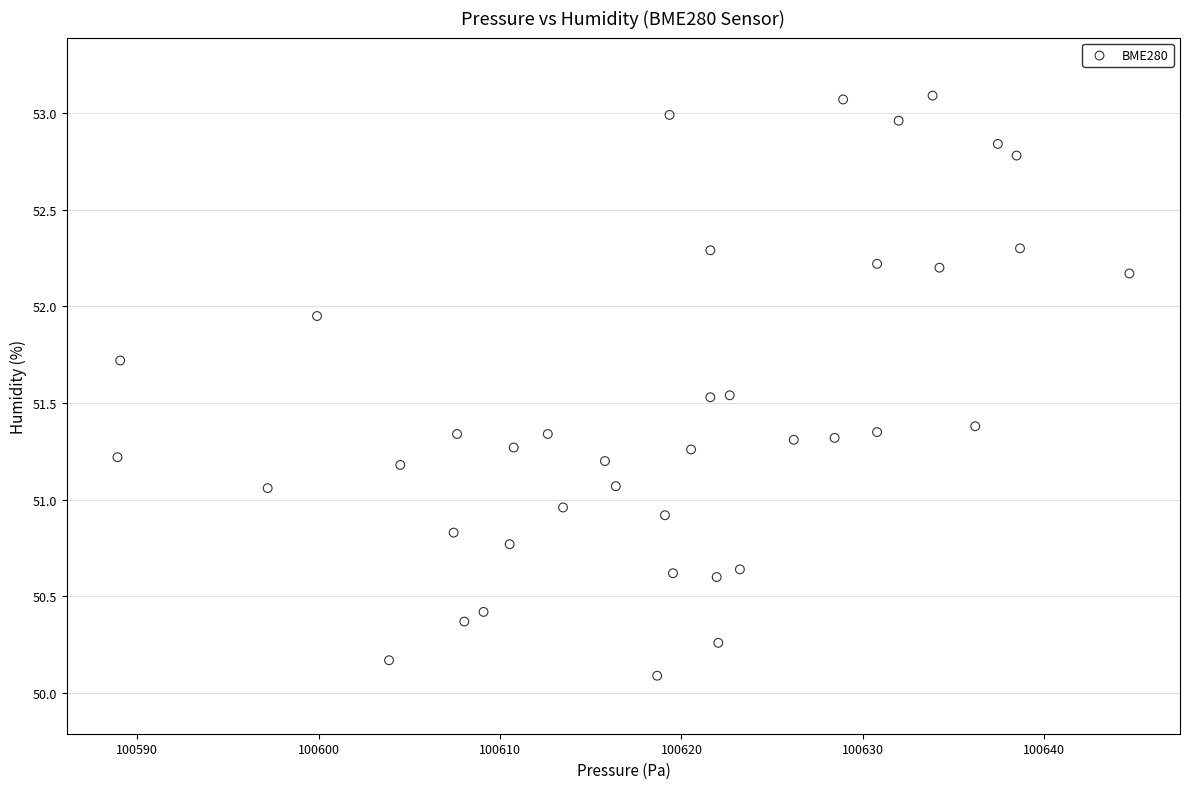

What is the range of X values (max minus min)?

55.8